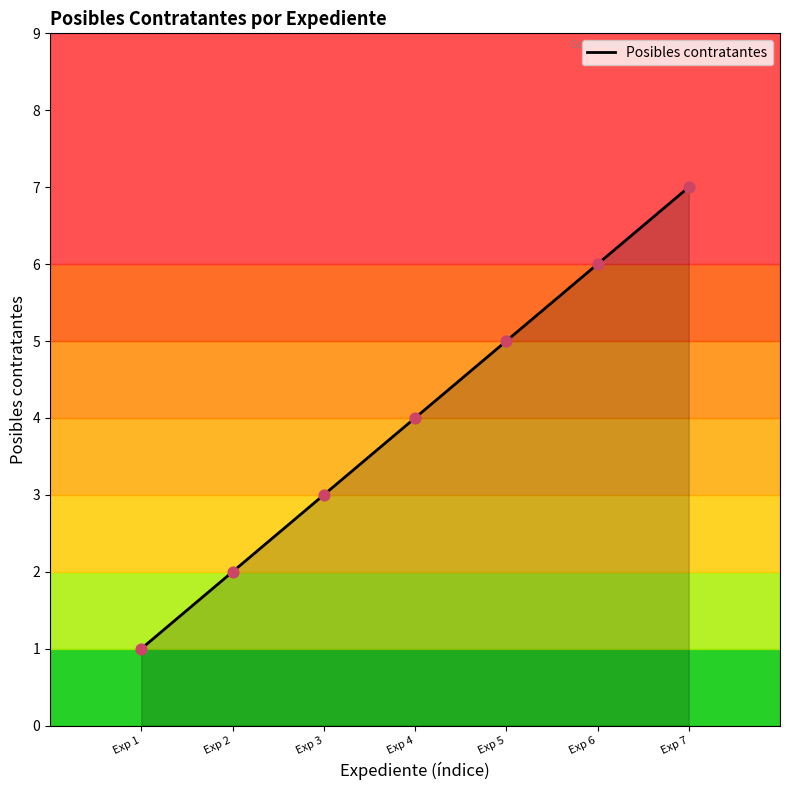

What is the minimum value for Posibles contratantes?

1.0